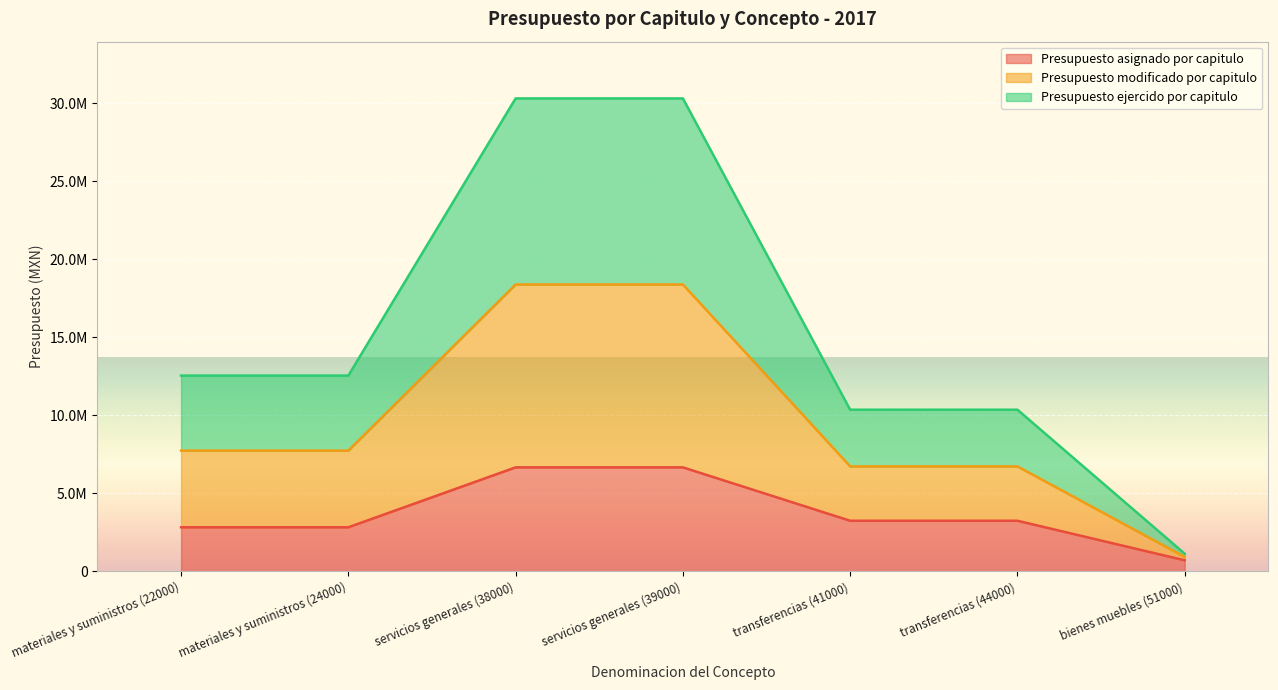

At which label does Presupuesto ejercido por capitulo first exceed 7737177?

materiales y suministros (22000)